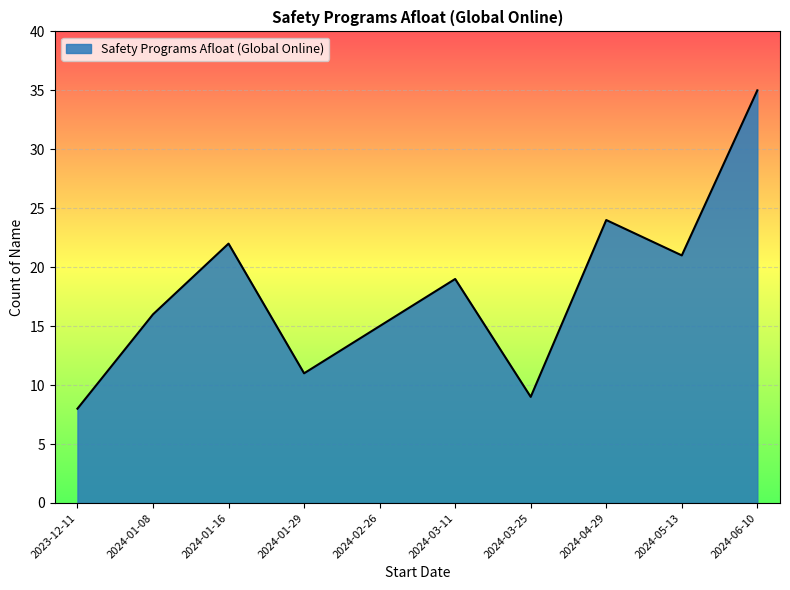

How many lines are shown in the chart?

1